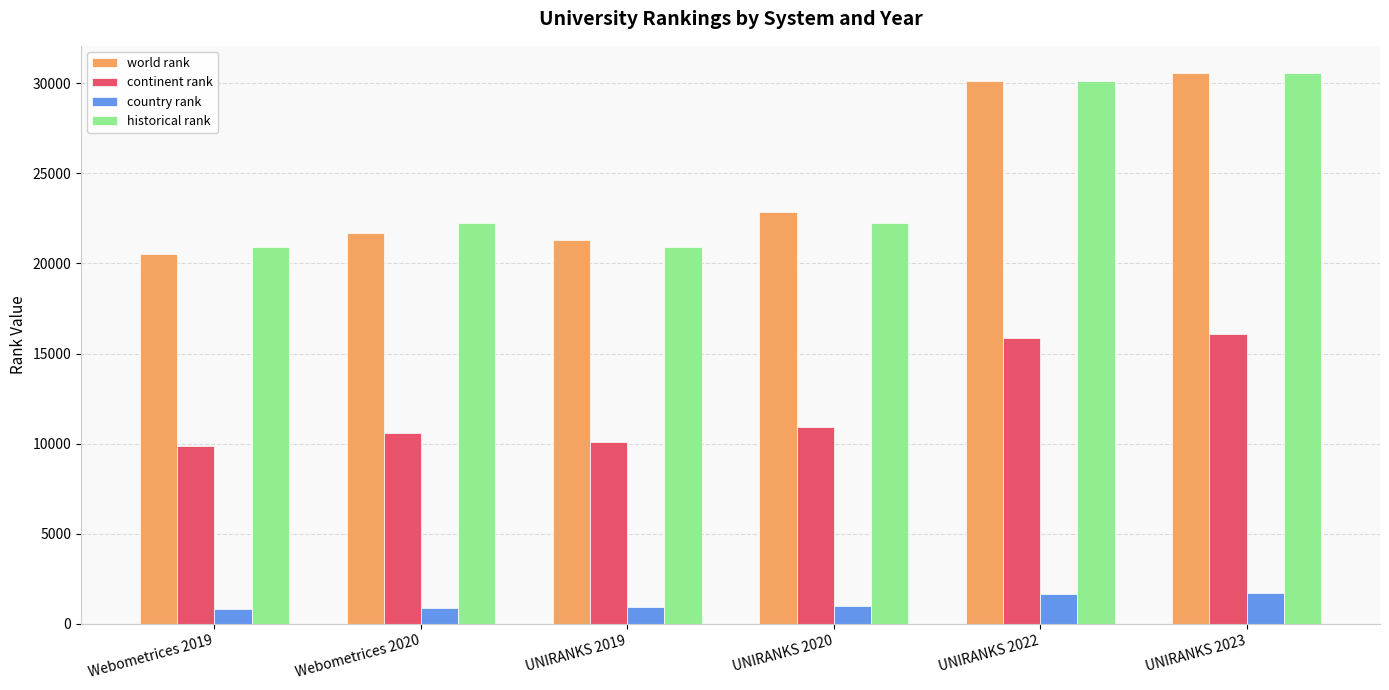

The value of continent rank at Webometrices 2019 is 14847.1. True or false?

False